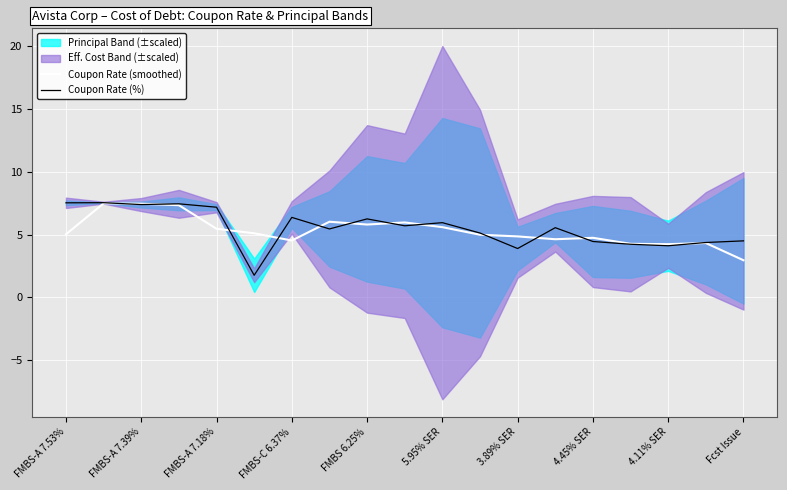

What is the maximum value for Coupon Rate (smoothed)?

7.5